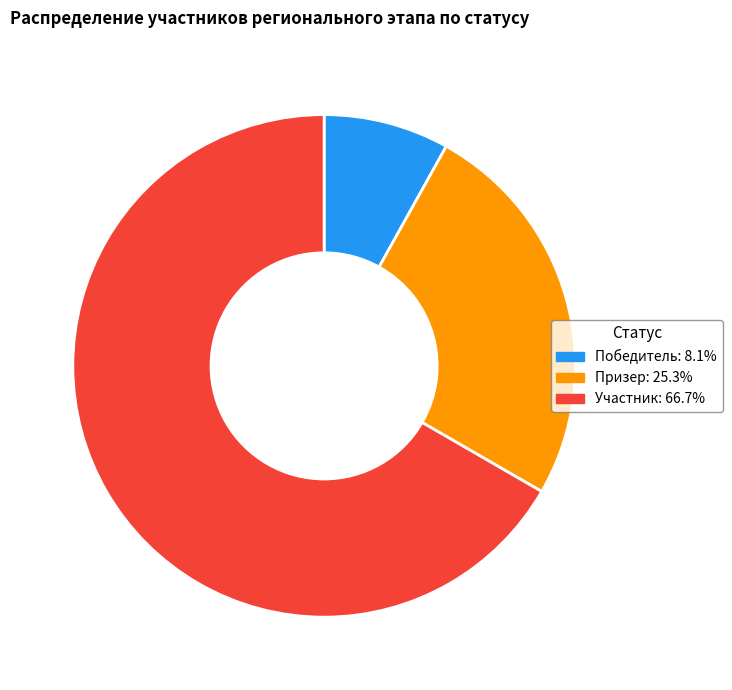

Approximately how many times larger is the value at Призер compared to Победитель?

3.1